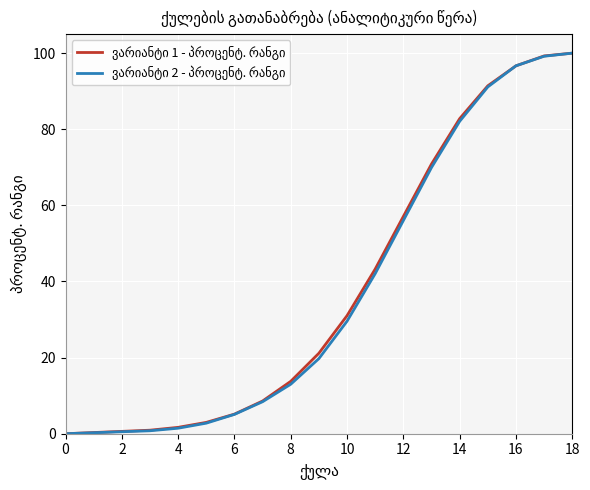

What is the greatest value displayed?

100.0